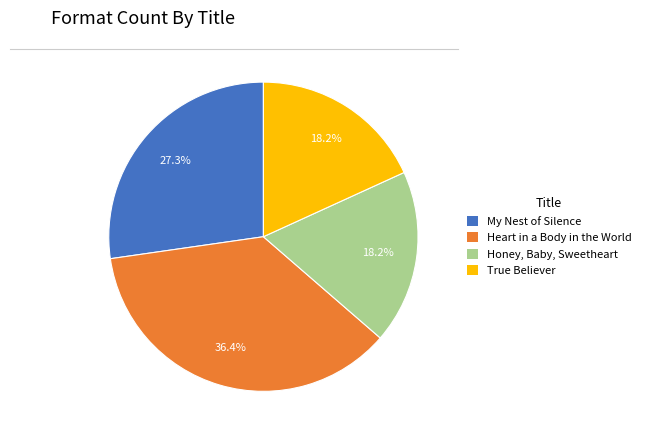

Count the number of slices in the pie.

4